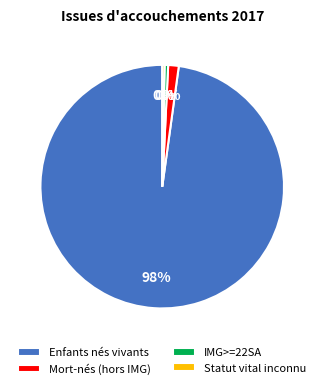

Which has a higher value, IMG>=22SA or Mort-nés (hors IMG)?

Mort-nés (hors IMG)